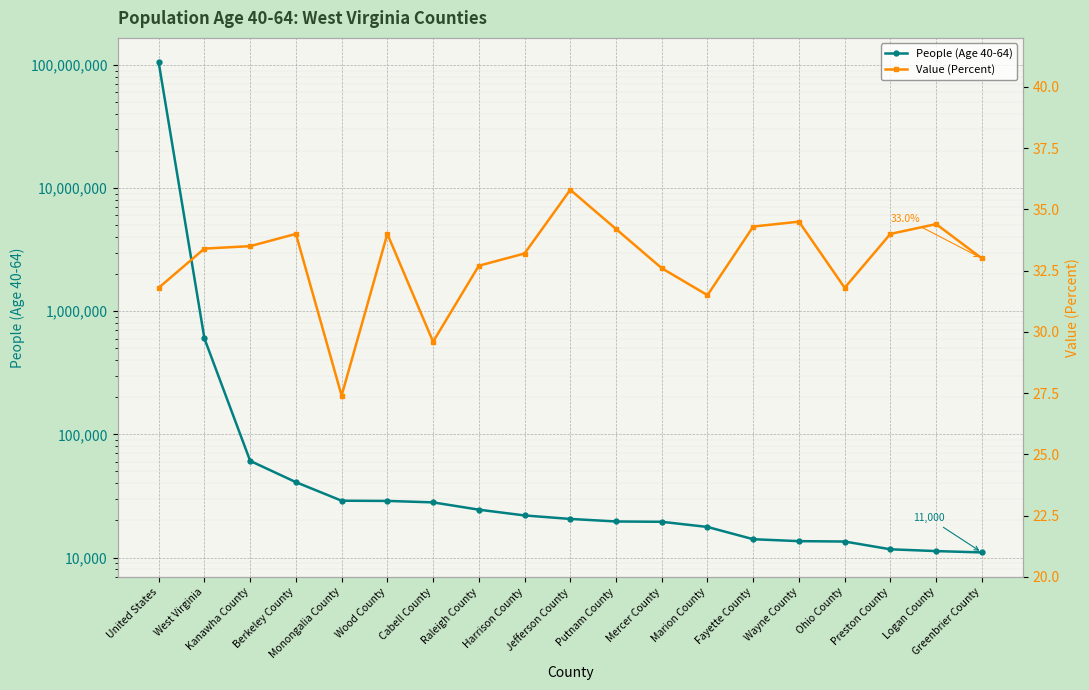

The People (Age 40-64) series shows 13483.0 at Ohio County. True or false?

True